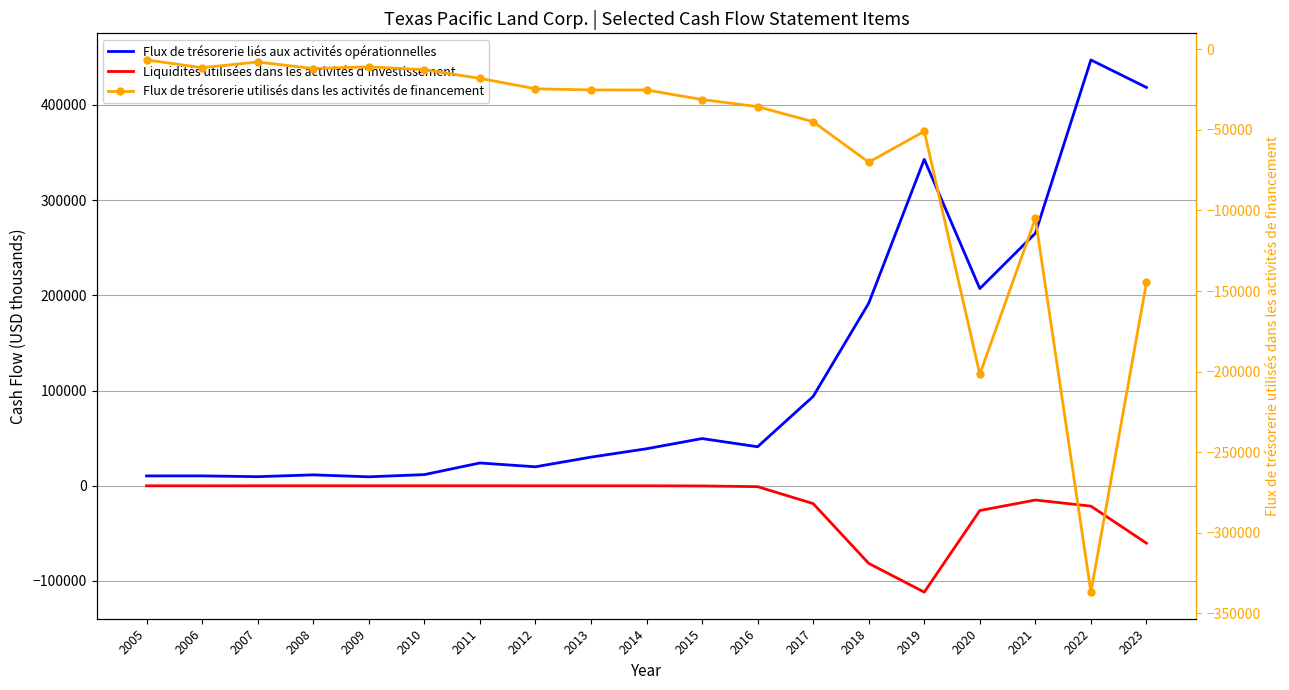

What is the value of the Flux de trésorerie utilisés dans les activités de financement point at the 2nd from the left?

-11407